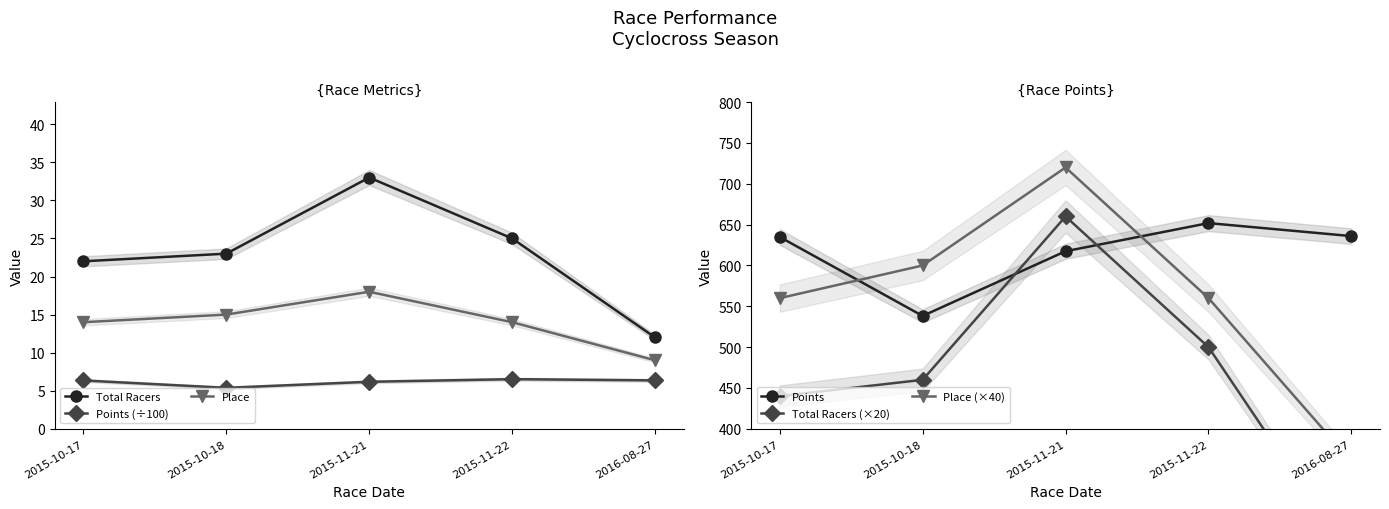

What is the lowest value of the Points series?

538.2